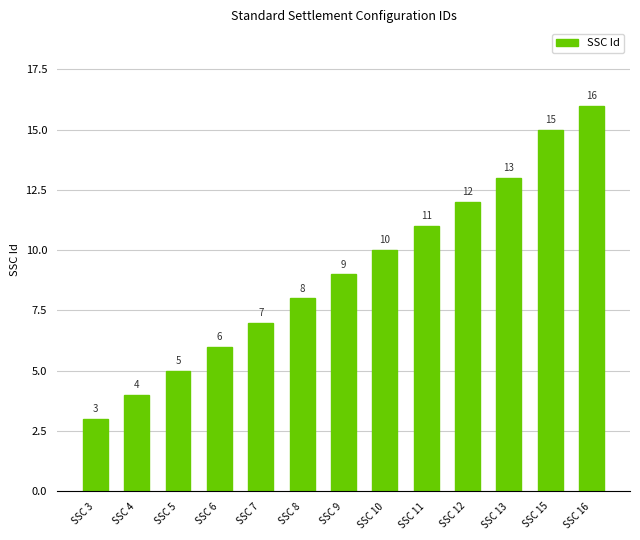

What is the value of the 2nd bar from the left?

4